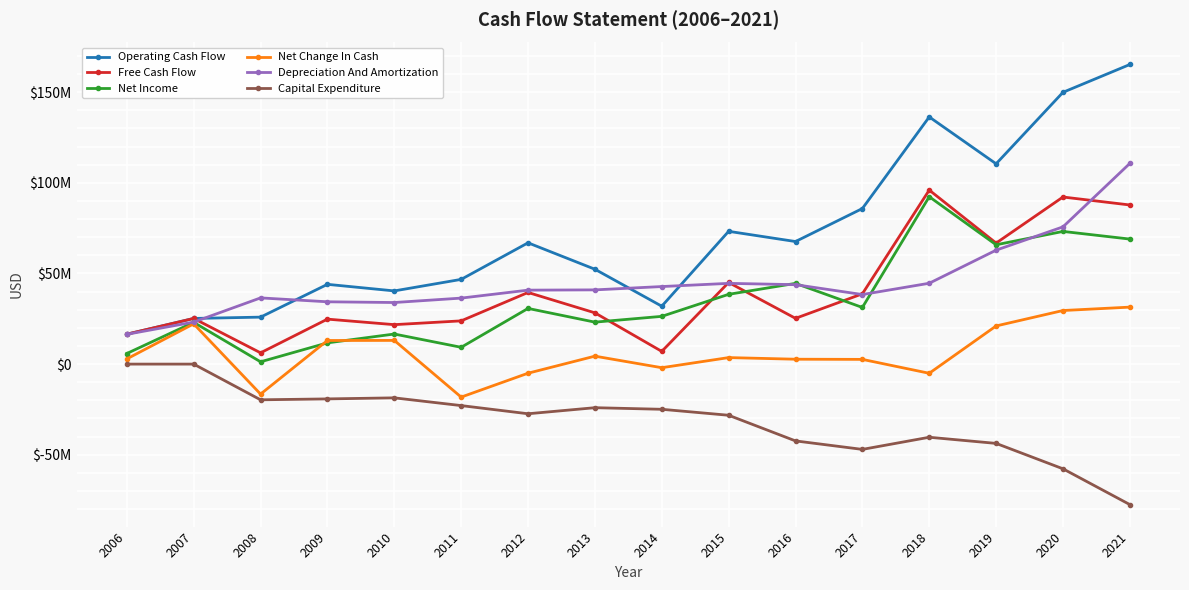

What are all the series names shown in the legend?

Operating Cash Flow, Free Cash Flow, Net Income, Net Change In Cash, Depreciation And Amortization, Capital Expenditure